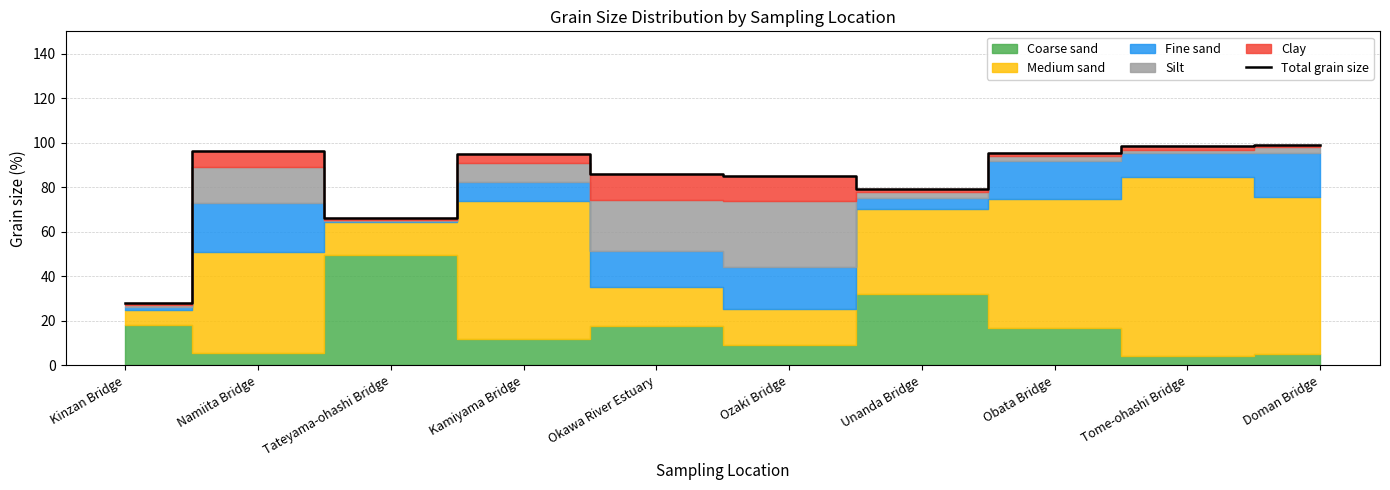

List the labels in order of value, smallest first.

Kinzan Bridge, Tateyama-ohashi Bridge, Unanda Bridge, Ozaki Bridge, Okawa River Estuary, Kamiyama Bridge, Obata Bridge, Namiita Bridge, Tome-ohashi Bridge, Doman Bridge